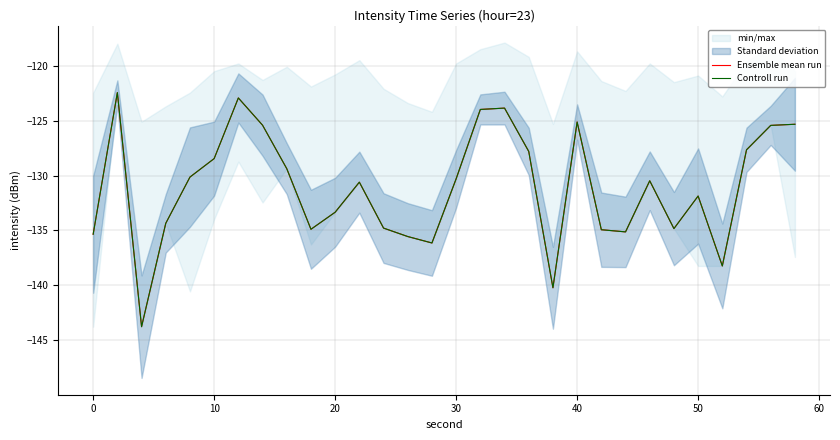

How many interior local valleys does the Controll run series have?

7